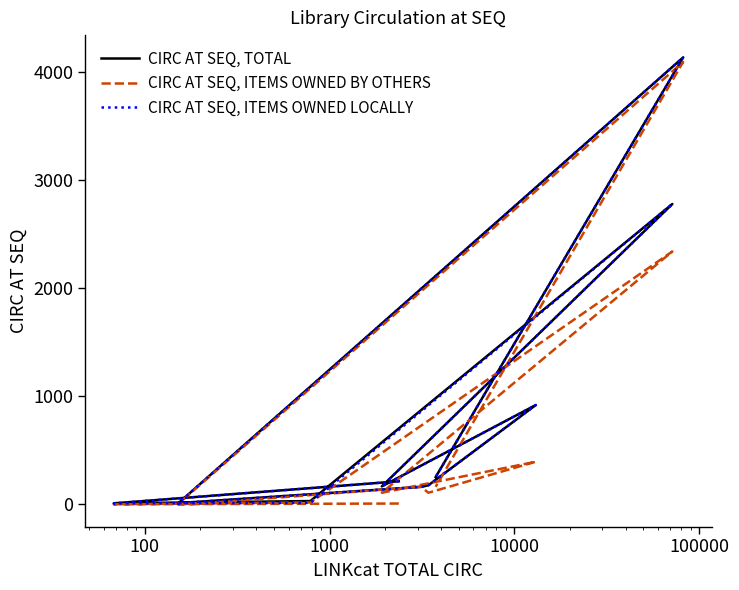

What are all the series names shown in the legend?

CIRC AT SEQ, TOTAL, CIRC AT SEQ, ITEMS OWNED BY OTHERS, CIRC AT SEQ, ITEMS OWNED LOCALLY